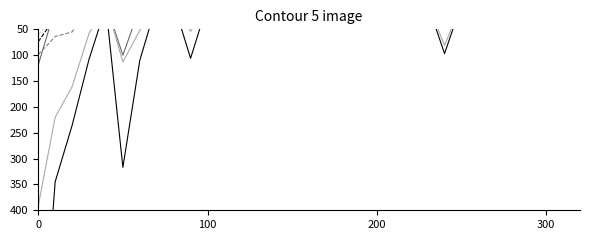

How many series are shown in this chart?

6